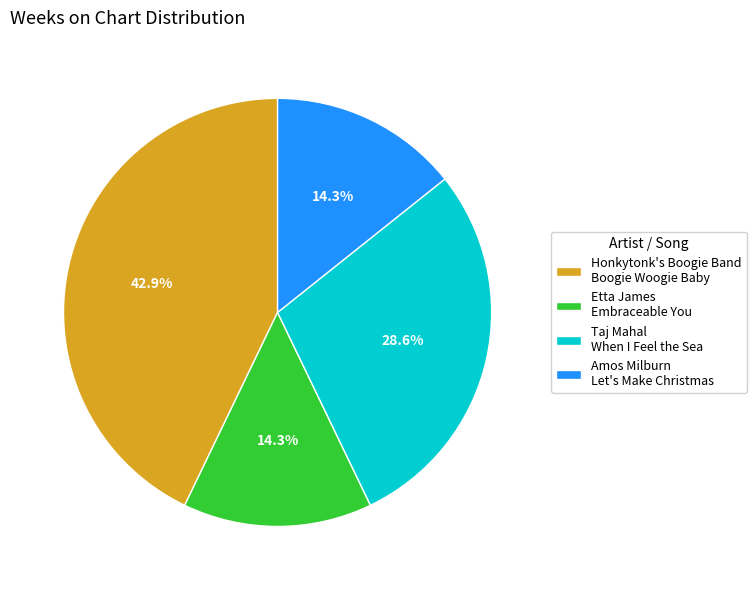

Does any single category account for the majority?

No